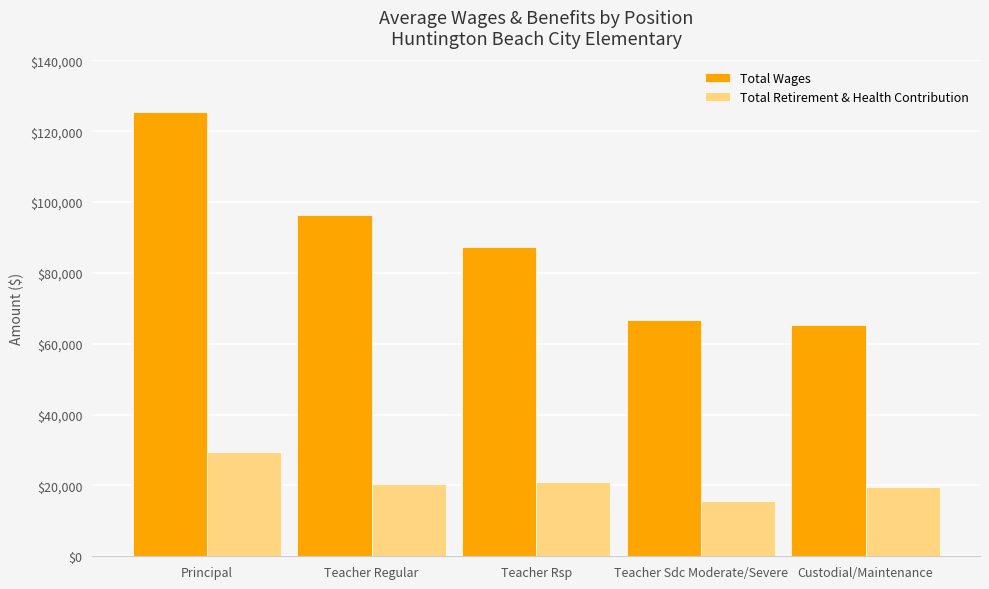

What is the spread (max minus min) of values at Custodial/Maintenance?

45825